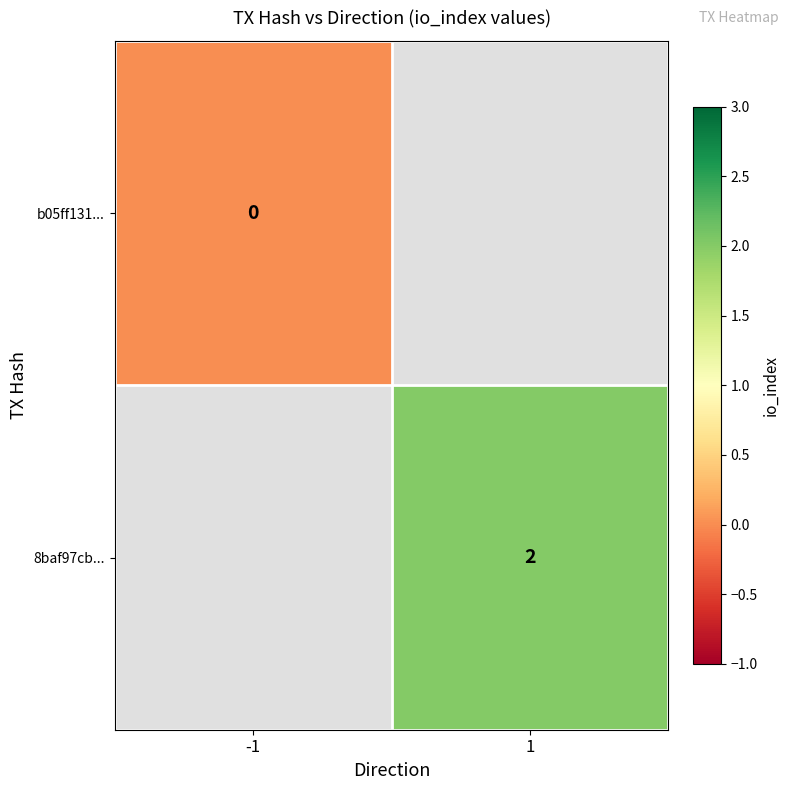

True or false: 8baf97cb... has a value of 2 at 1.

True